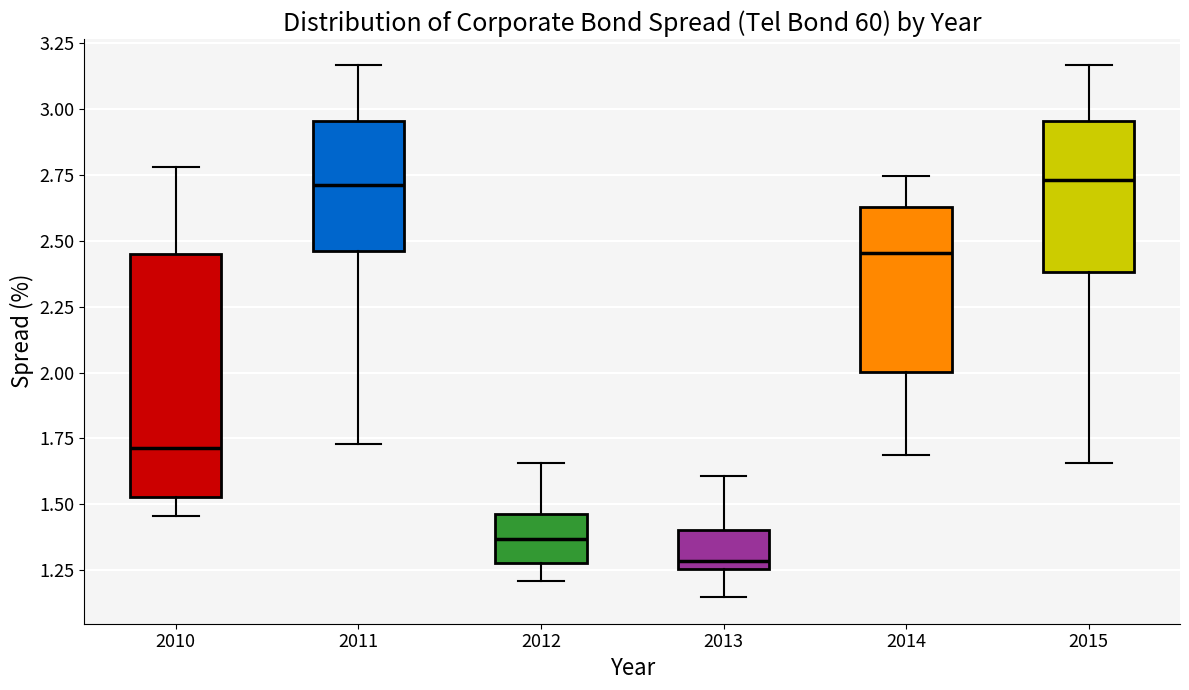

Reading left to right, transcribe this box plot: for each box, give where its median line is, the range the box spans, and where its two whiskers end, as read against the y-axis. The values are not printed on the chart, so give them approximately, as read against the axis.

2010: median 1.70, box 1.55 to 2.45, whiskers 1.45 to 2.80
2011: median 2.70, box 2.45 to 2.95, whiskers 1.75 to 3.15
2012: median 1.35, box 1.30 to 1.45, whiskers 1.20 to 1.65
2013: median 1.30, box 1.25 to 1.40, whiskers 1.15 to 1.60
2014: median 2.45, box 2.00 to 2.65, whiskers 1.70 to 2.75
2015: median 2.75, box 2.40 to 2.95, whiskers 1.65 to 3.15